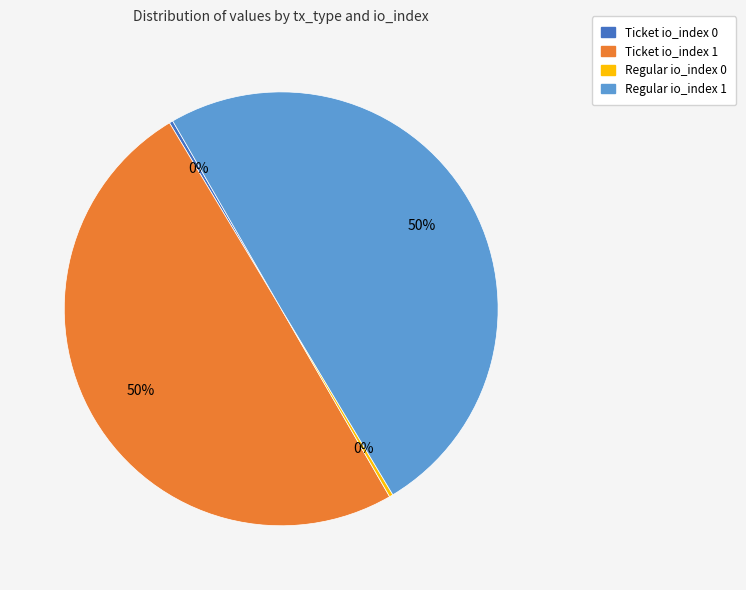

Does Ticket io_index 1 account for over 50% of the chart?

No